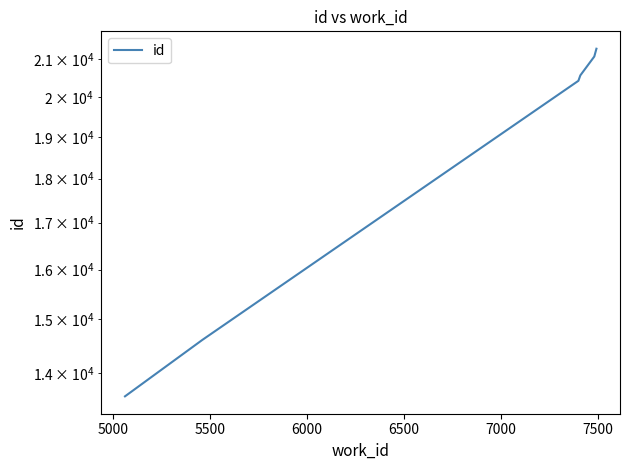

How many series are shown in this chart?

1